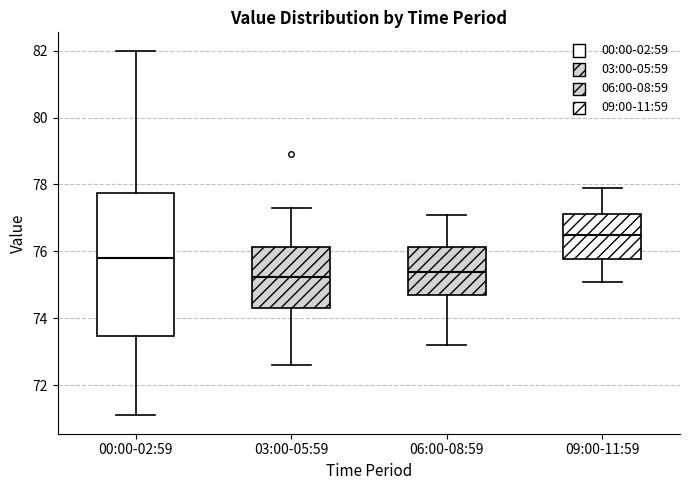

Where does the median line of the box for 03:00-05:59 sit on the y-axis? The values are not printed on the chart, so give them approximately, as read against the axis.

75.2